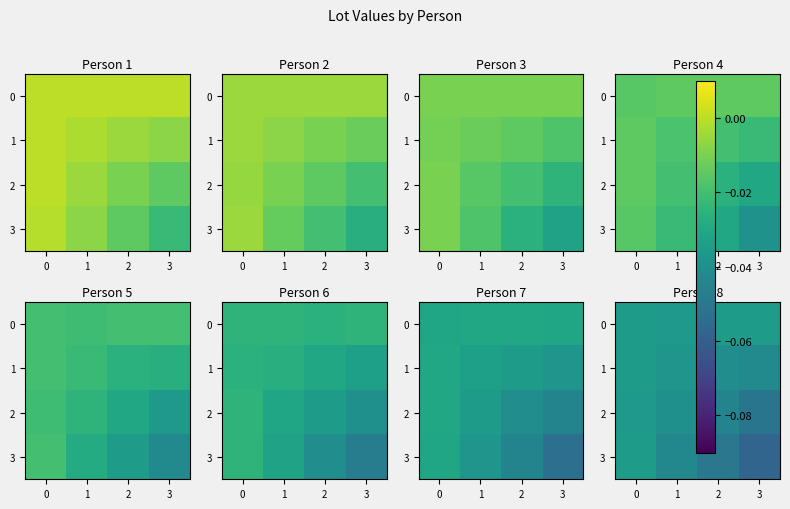

Which category has the lowest value across all series?

3